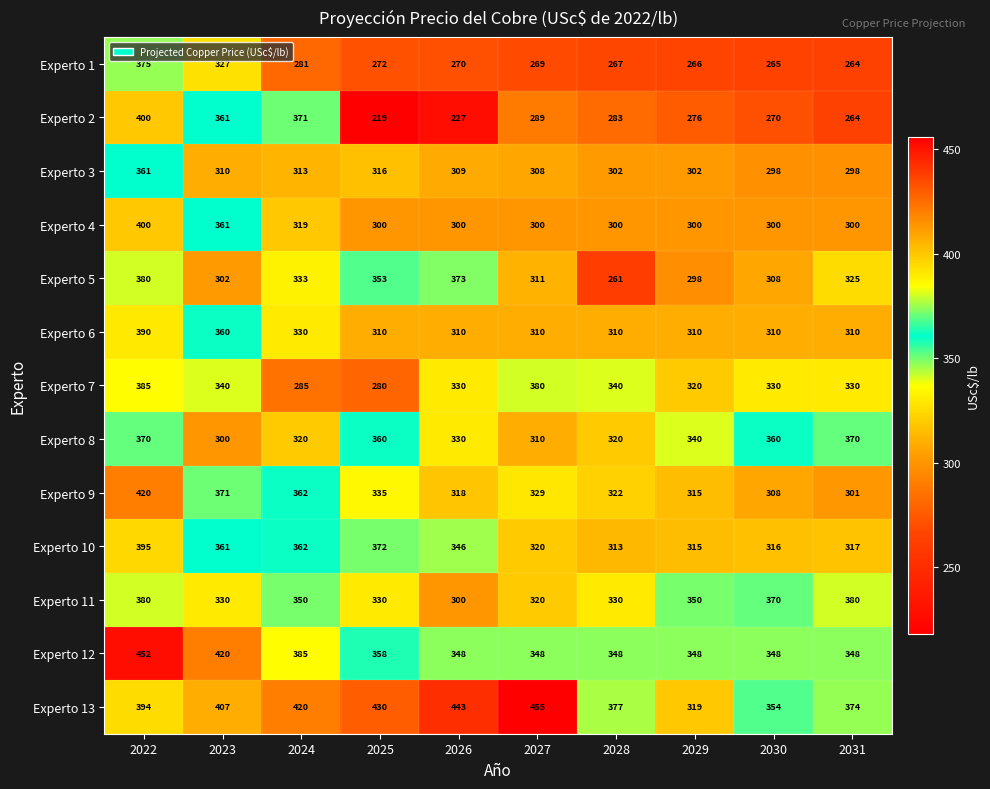

The value of Experto 5 at 2031 is 325. True or false?

True